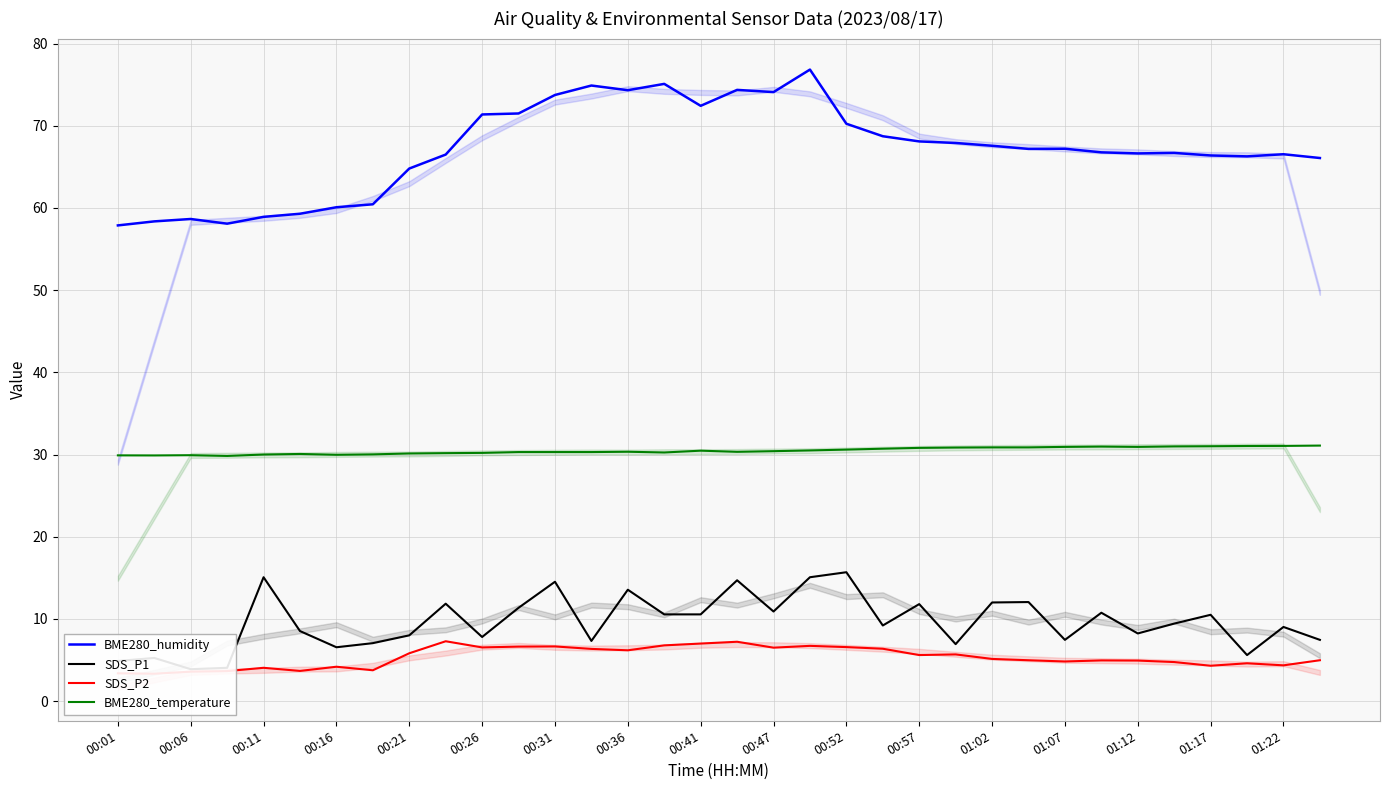

True or false: BME280_temperature and BME280_humidity intersect in this chart.

False